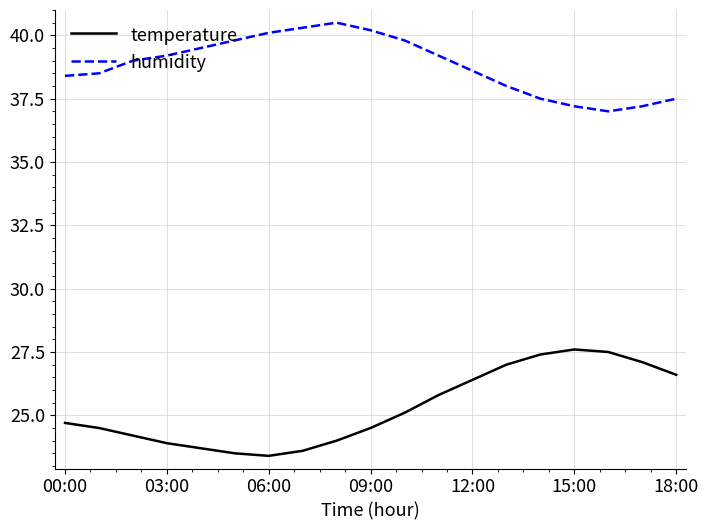

List the series in order of their overall mean, highest first.

humidity, temperature